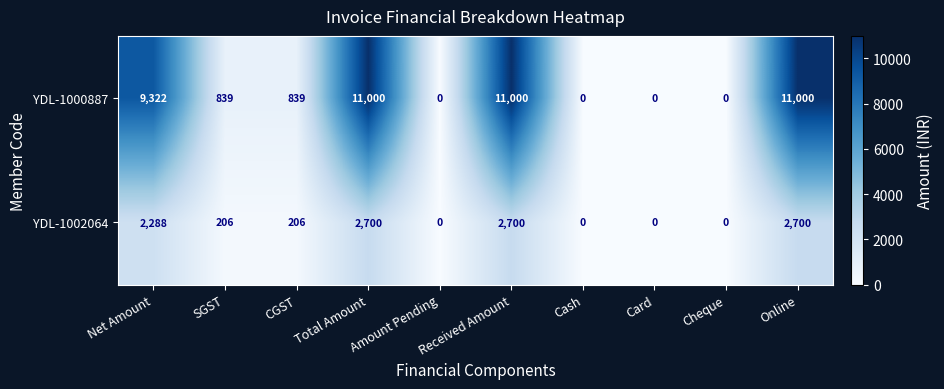

How many categories are shown in the chart?

10